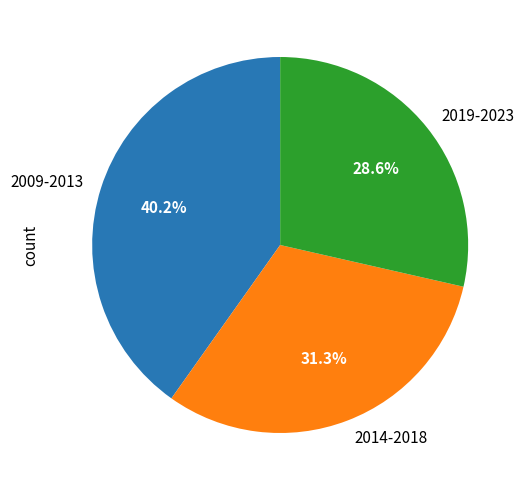

Does 2009-2013 account for over 50% of the chart?

No